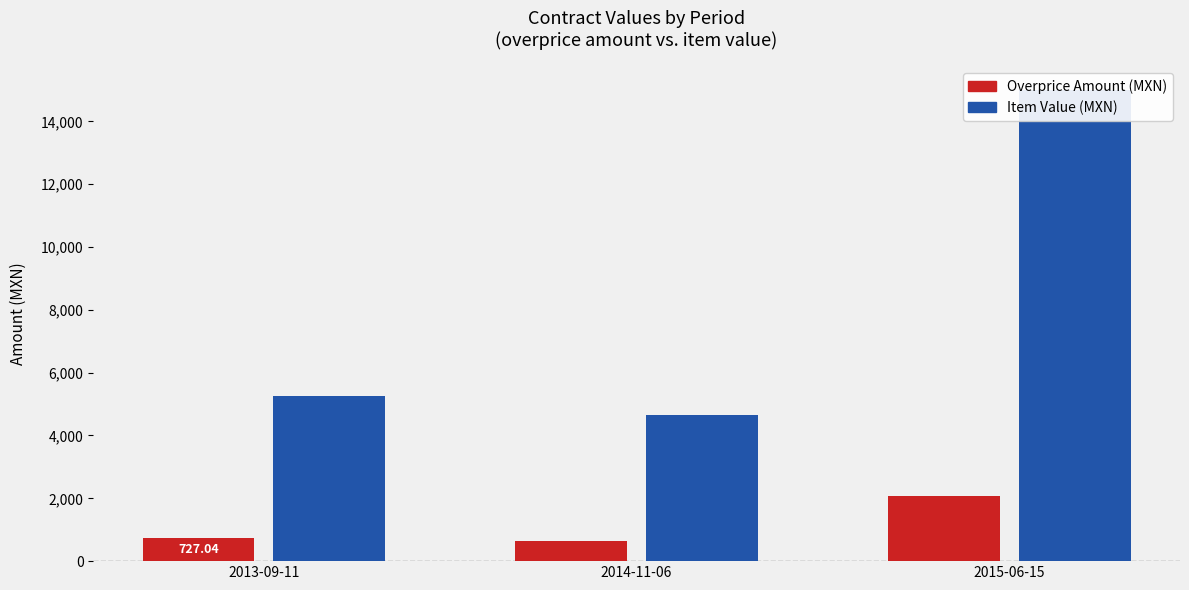

Which series has the largest range (max minus min)?

valueMxIMSS